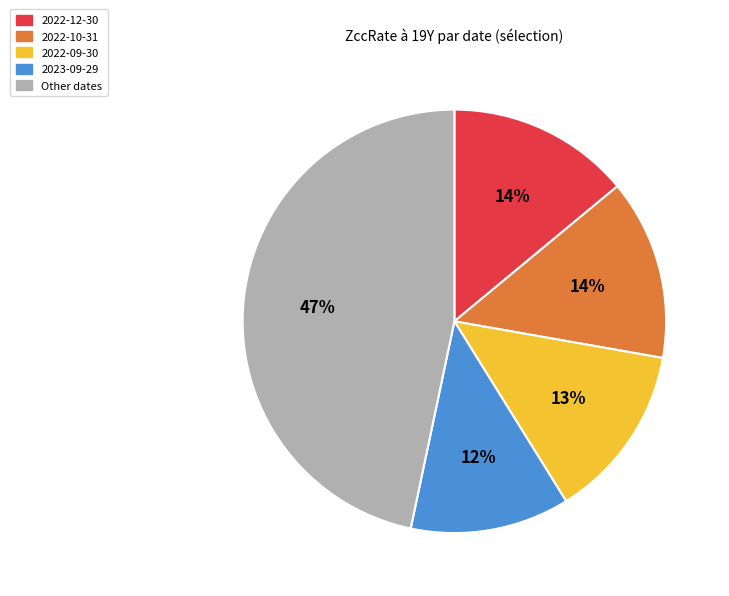

Is it true that 2022-10-31 is 22% of the pie?

False